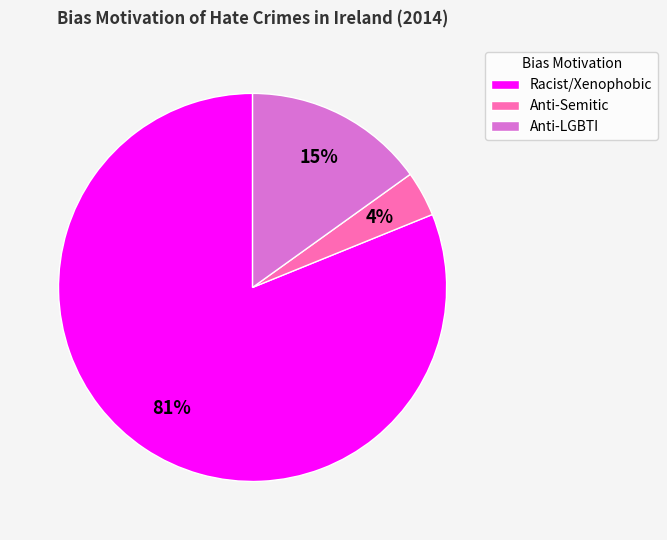

Is the sum of Racist/Xenophobic and Anti-LGBTI greater than half?

Yes